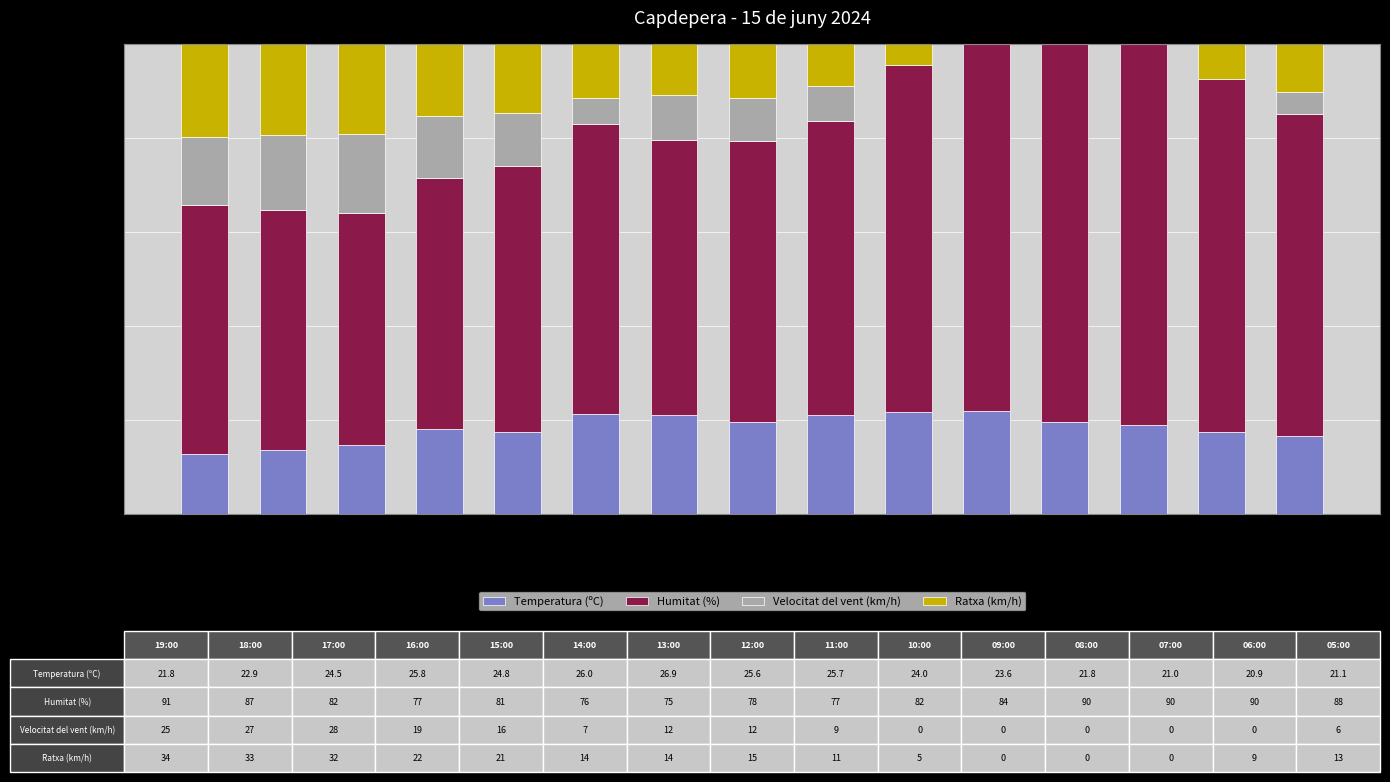

Count the number of categories in the chart.

15